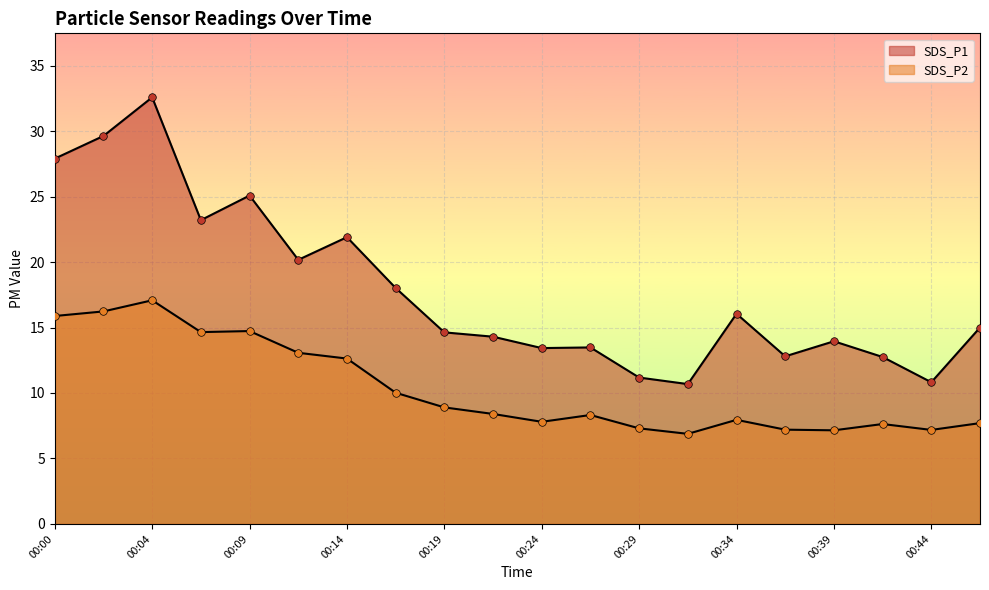

What are all the series names shown in the legend?

SDS_P1, SDS_P2